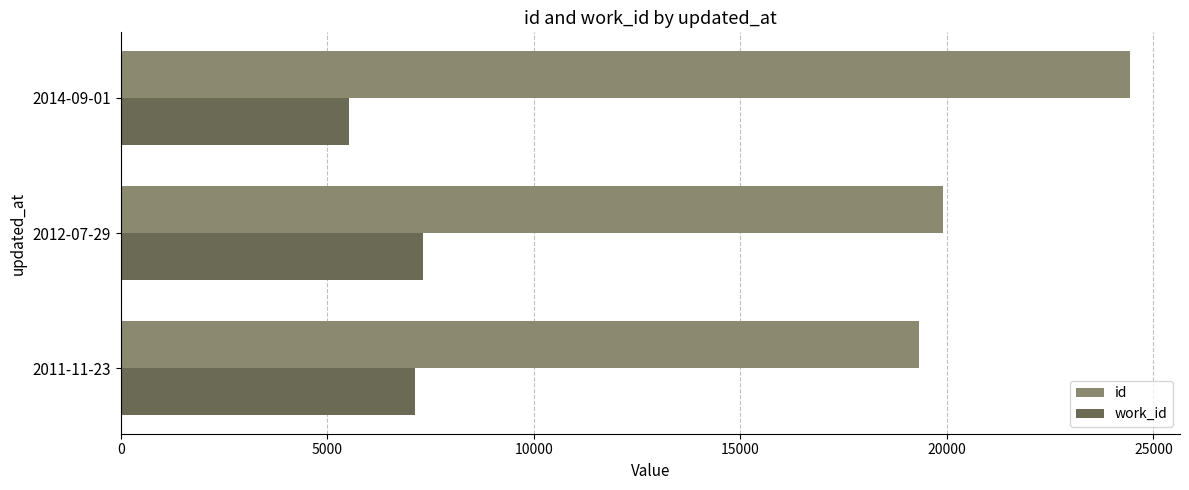

List the series in order of their overall mean, lowest first.

work_id, id